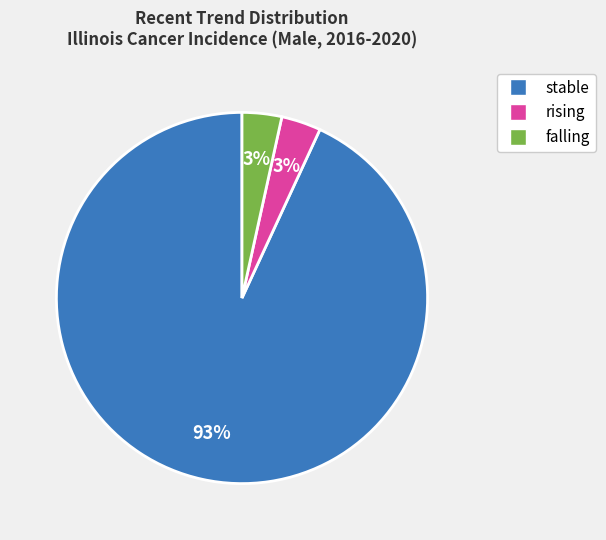

Count the number of slices in the pie.

3